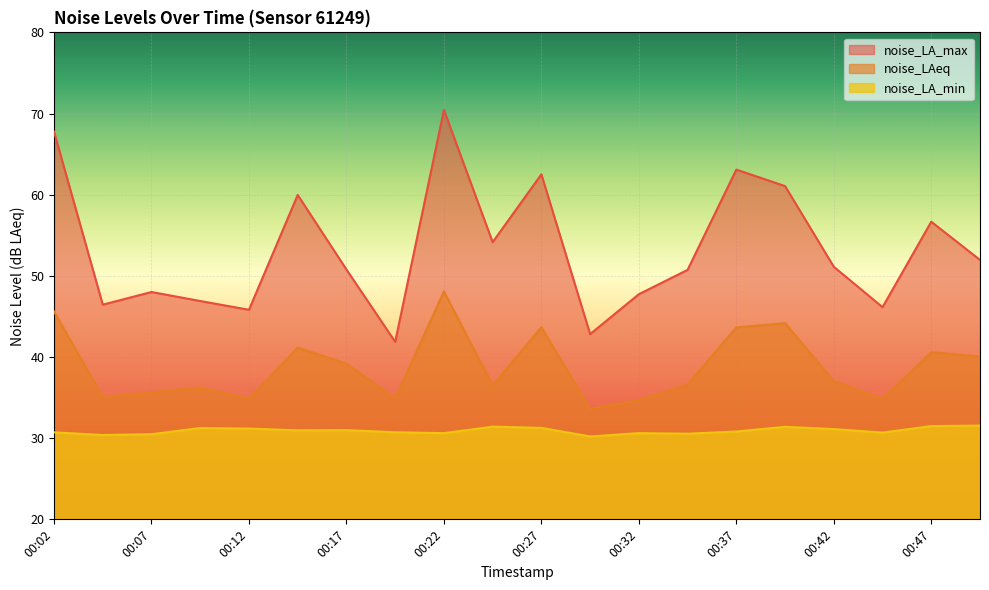

True or false: noise_LAeq and noise_LA_min intersect in this chart.

False